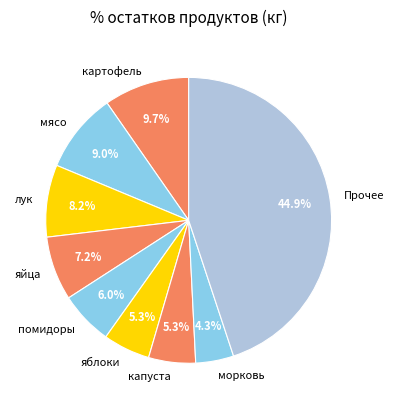

The лук slice represents 23% of the pie. True or false?

False